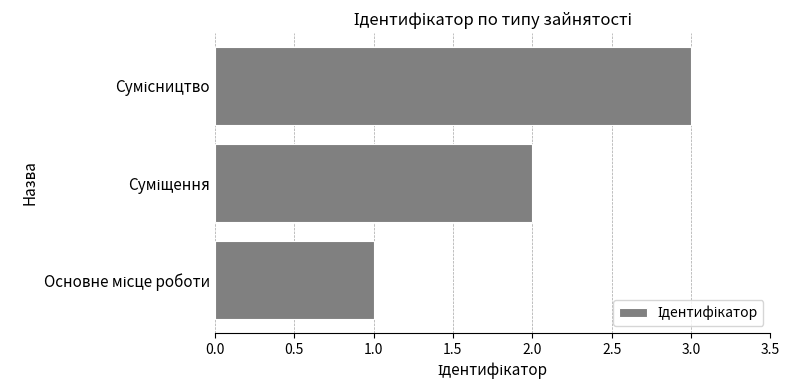

How many categories are shown in the chart?

3